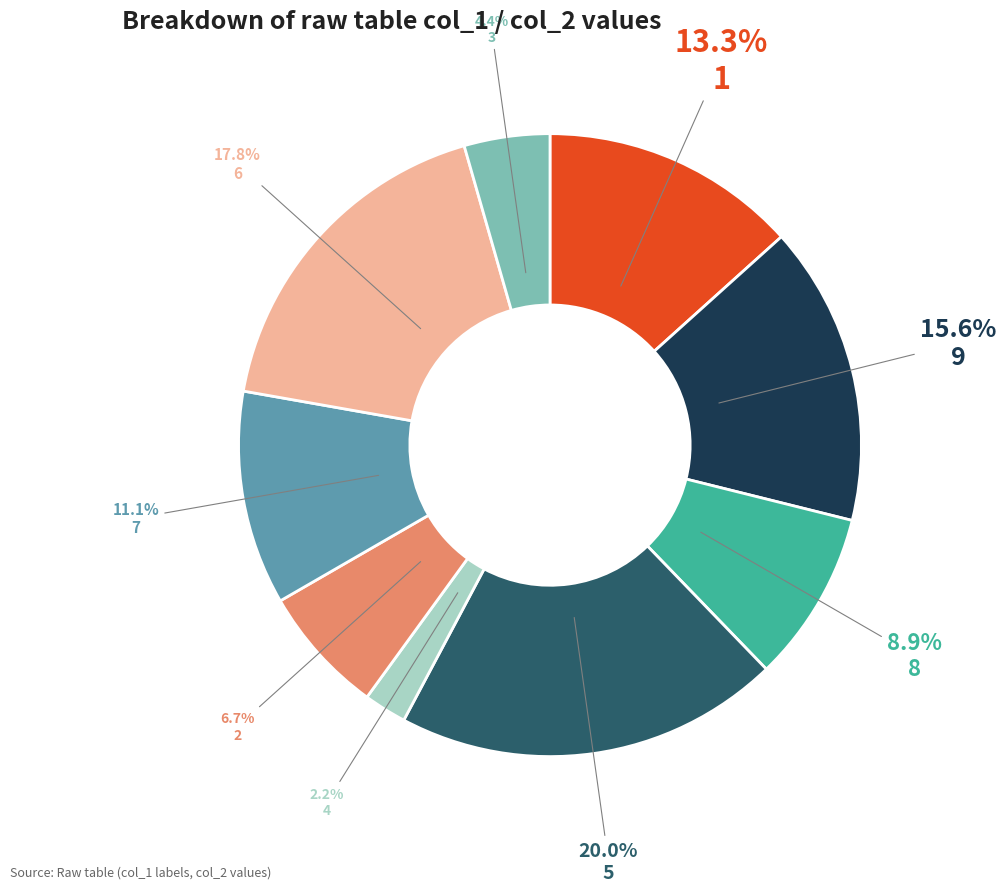

Does any single category account for the majority?

No